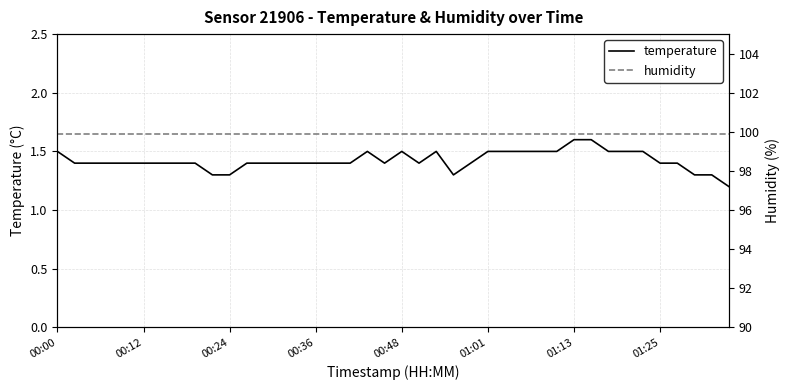

What is the smallest value displayed?

1.2